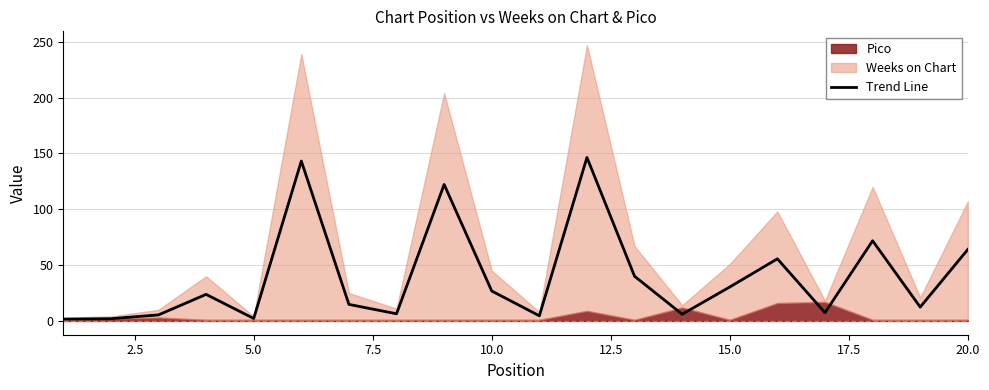

What is the maximum value for Trend Line?

146.4